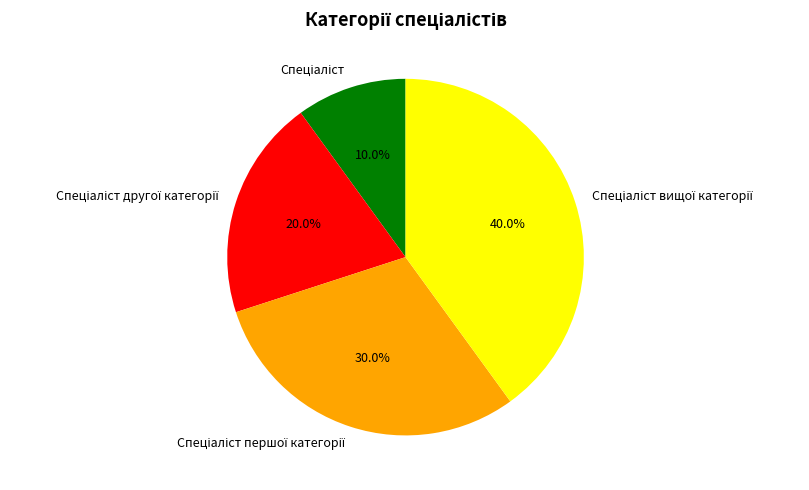

Does any single category account for the majority?

No